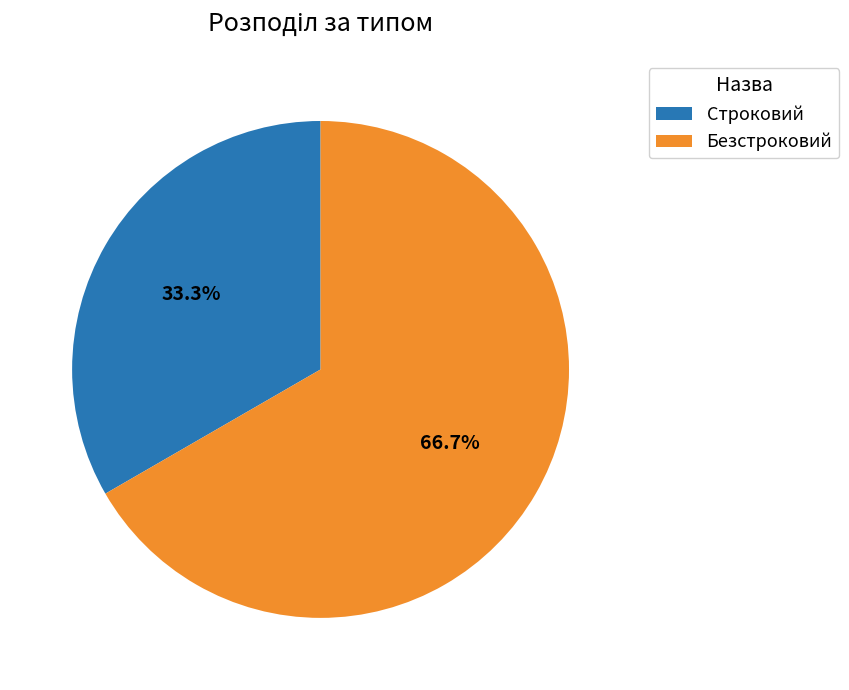

To the nearest percent, what portion does Строковий represent?

33%